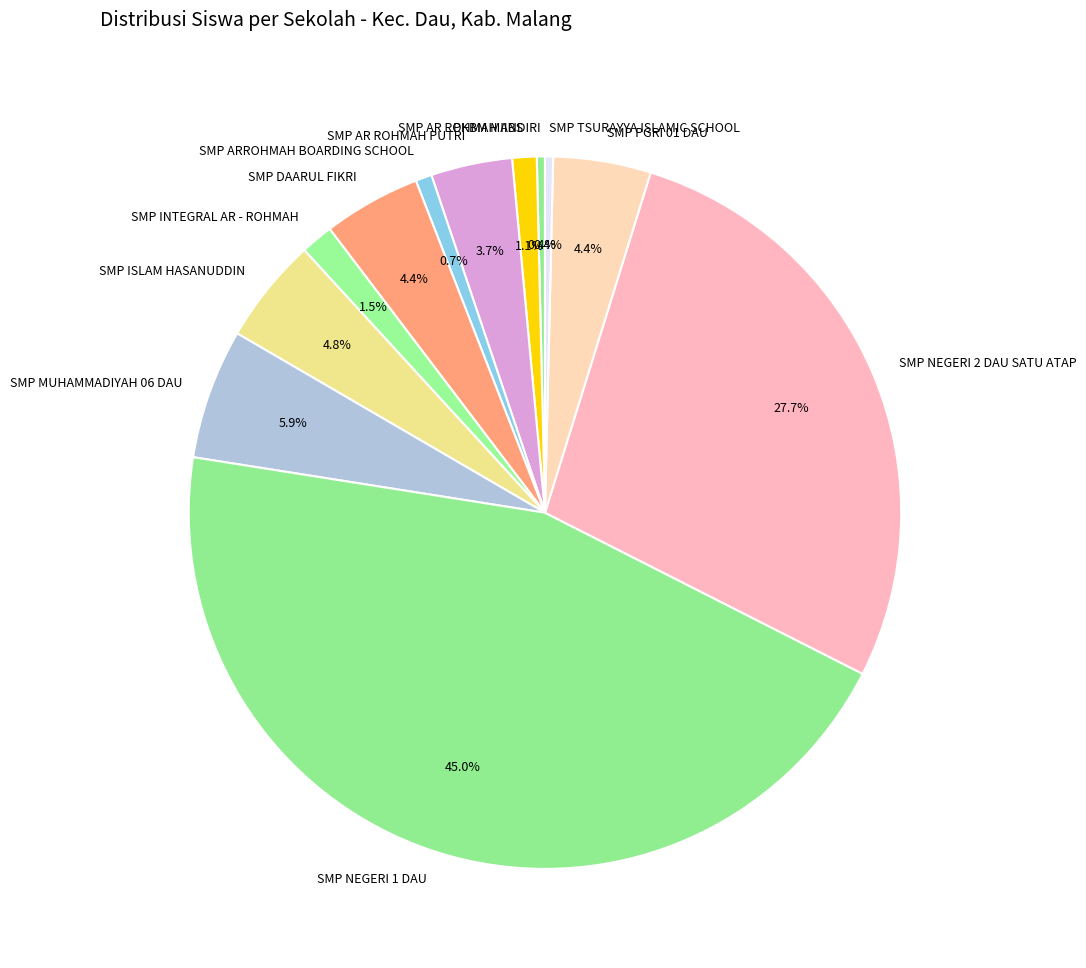

To the nearest percent, what portion does SMP NEGERI 1 DAU represent?

45%